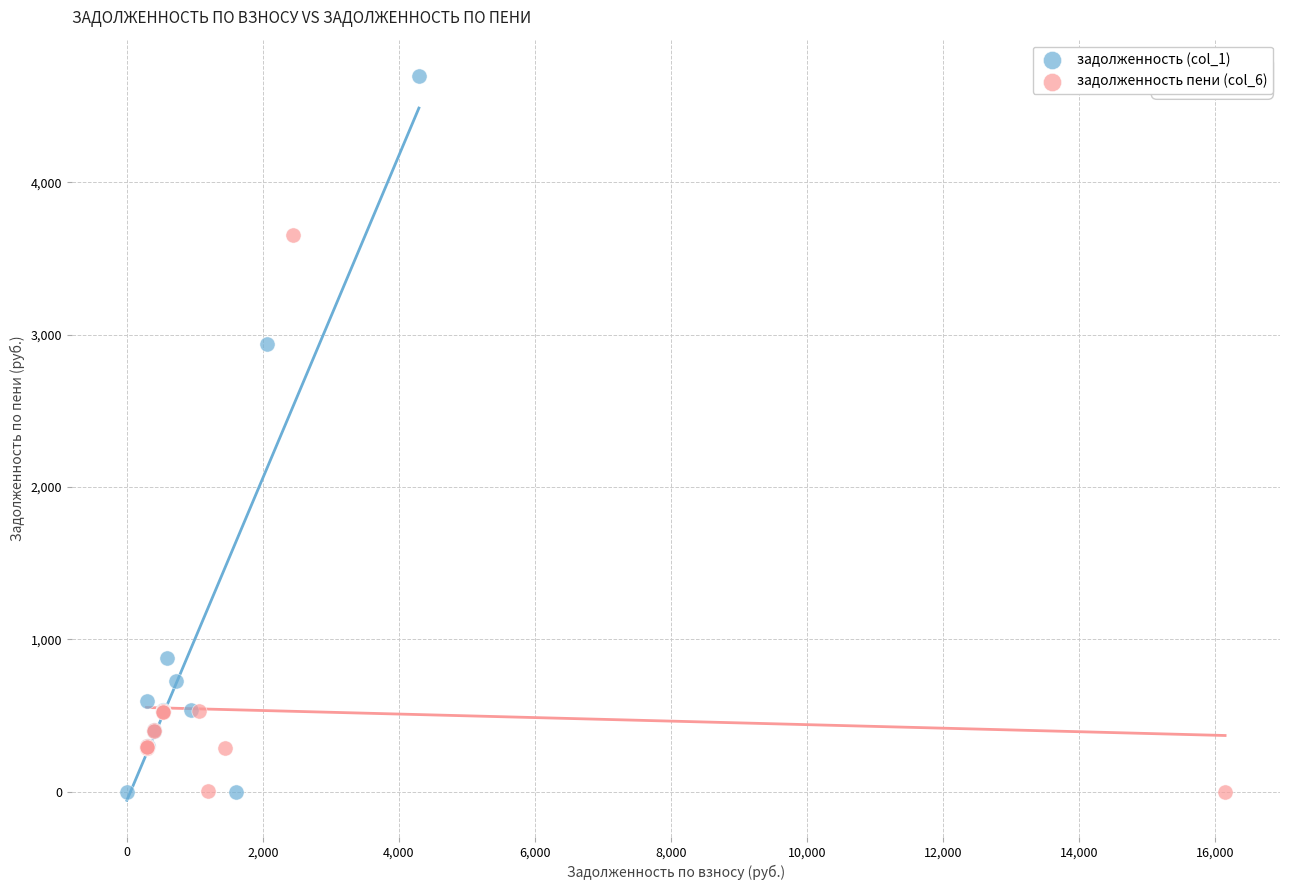

What are all the series names shown in the legend?

задолженность (col_1), задолженность пени (col_6)